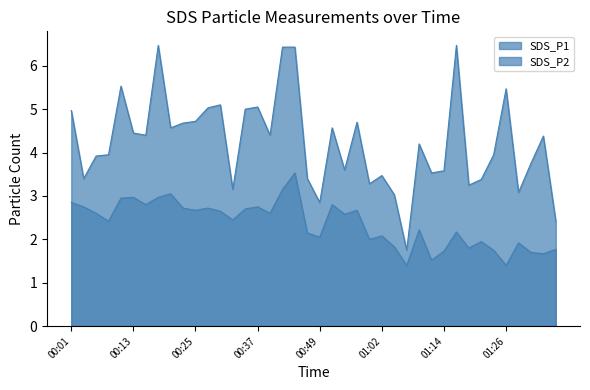

Rank the series by their average value, from lowest to highest.

SDS_P2, SDS_P1